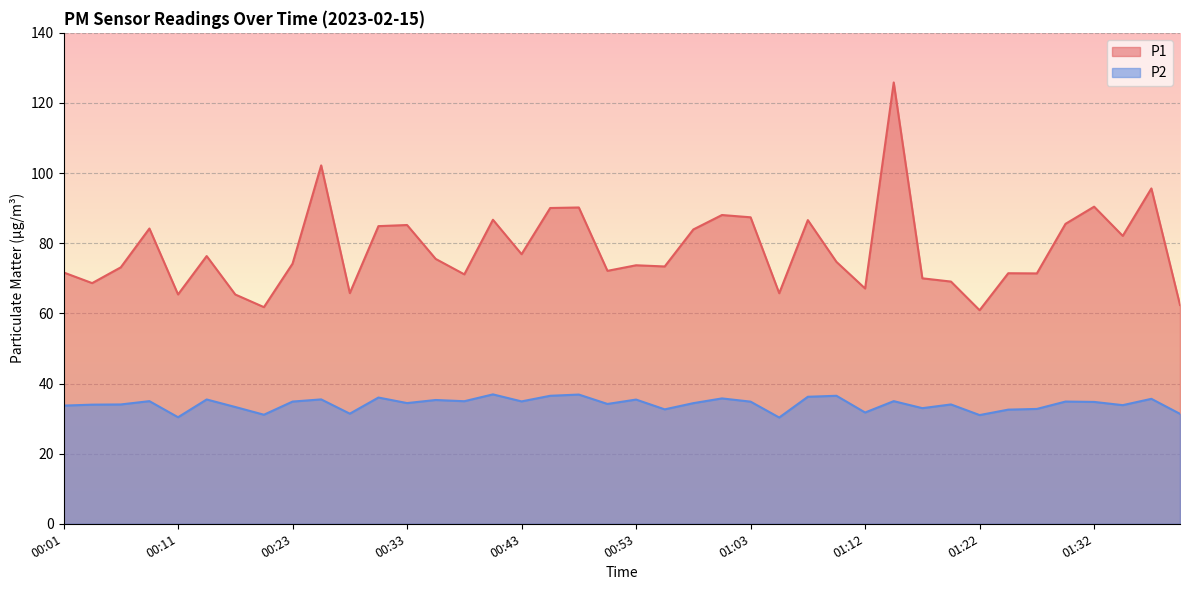

What position from the left is 00:53?

21